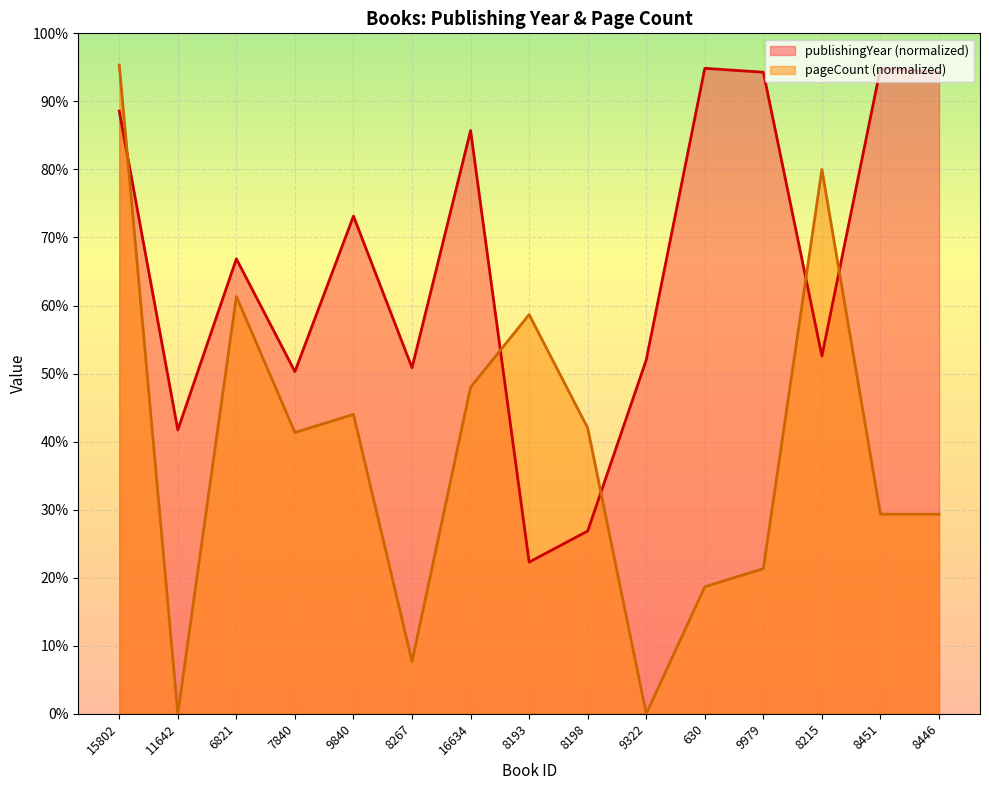

The value of pageCount at 9322 is 31.4. True or false?

False